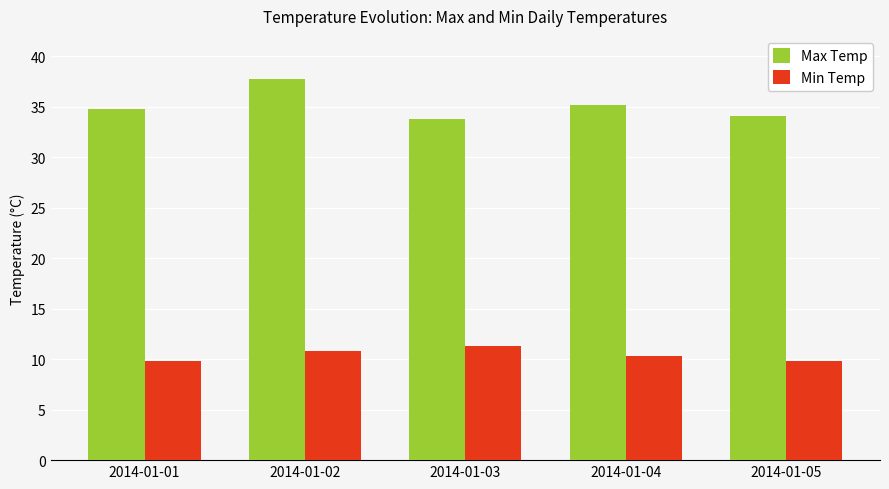

Which series has the largest total across all categories?

Max Temp